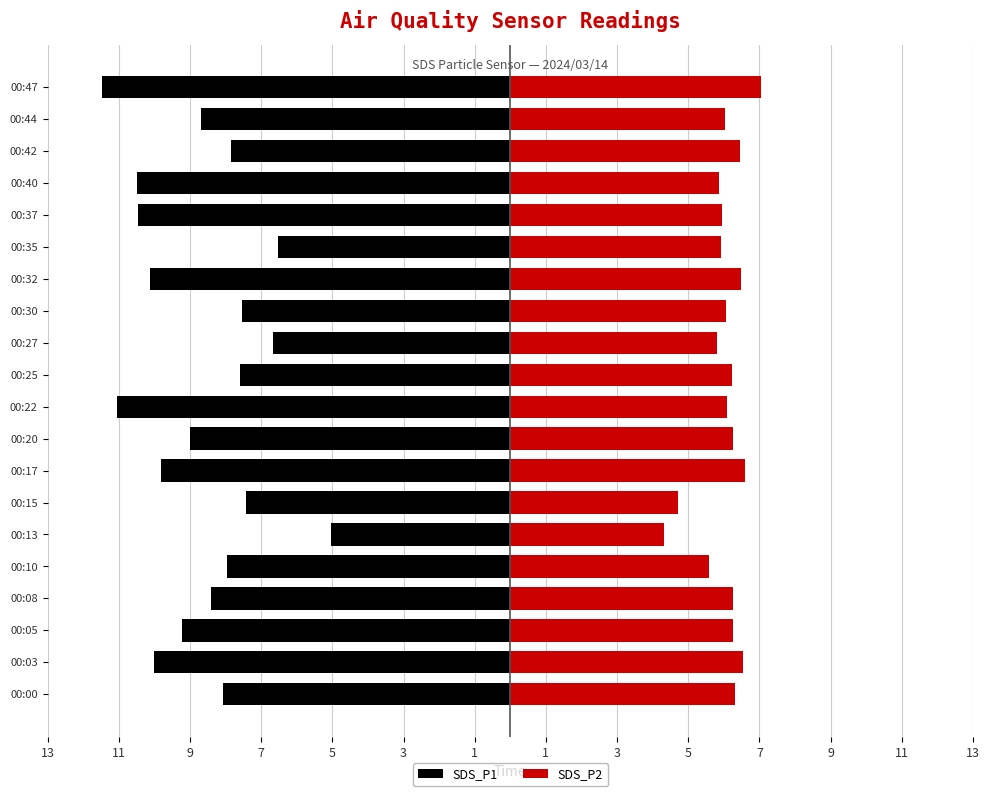

What is the difference between the maximum and minimum values in the SDS_P1 series?

6.5